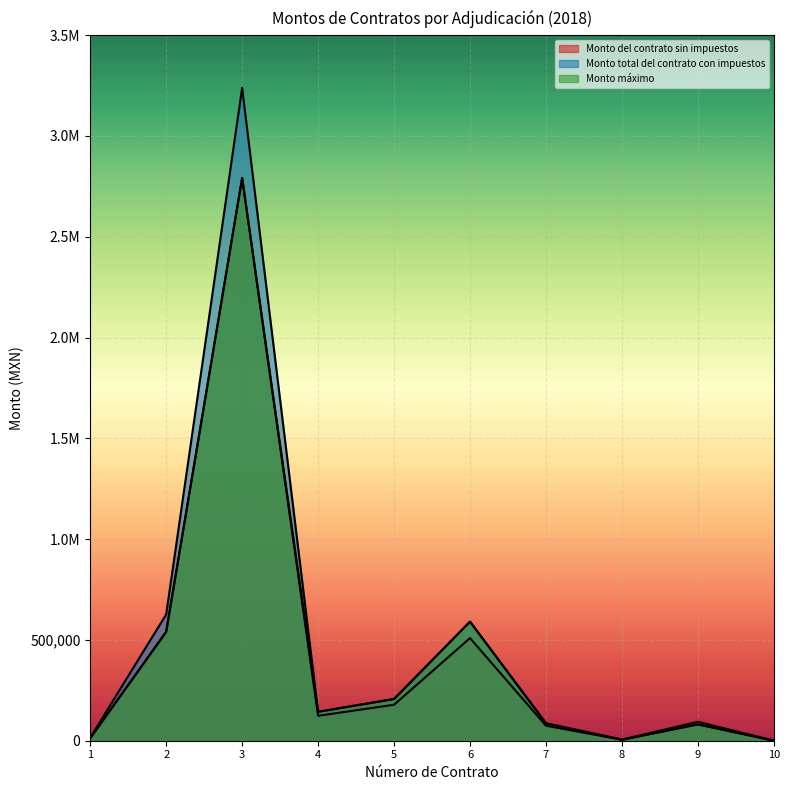

At how many categories does at least one series exceed 2207991?

1